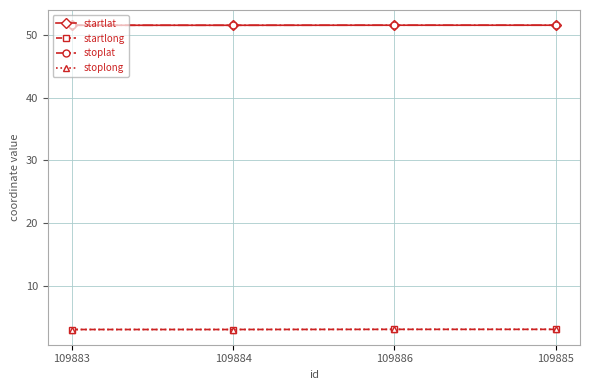

Read the stoplat value at 109885.

51.6